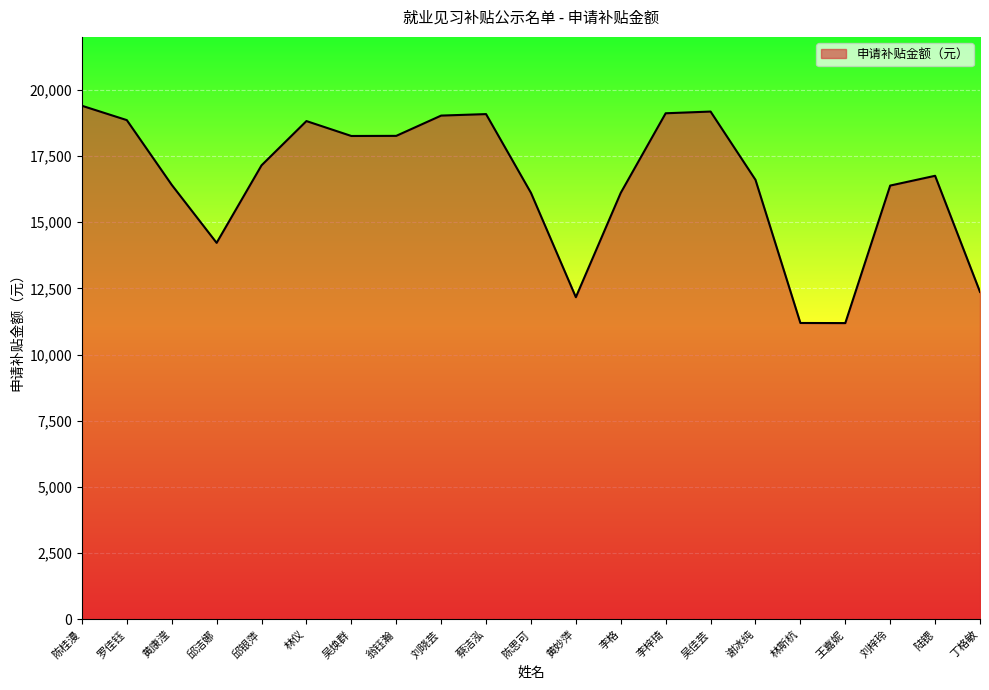

Between 邱洁娜 and 翁钰瀚, which is larger?

翁钰瀚